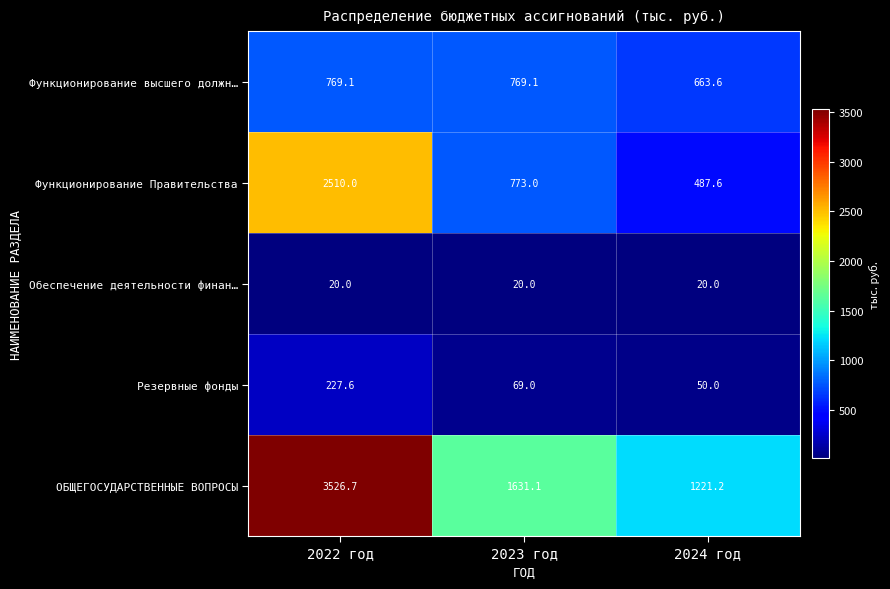

What is the difference between the ОБЩЕГОСУДАРСТВЕННЫЕ ВОПРОСЫ values at 2024 год and 2022 год?

2305.5